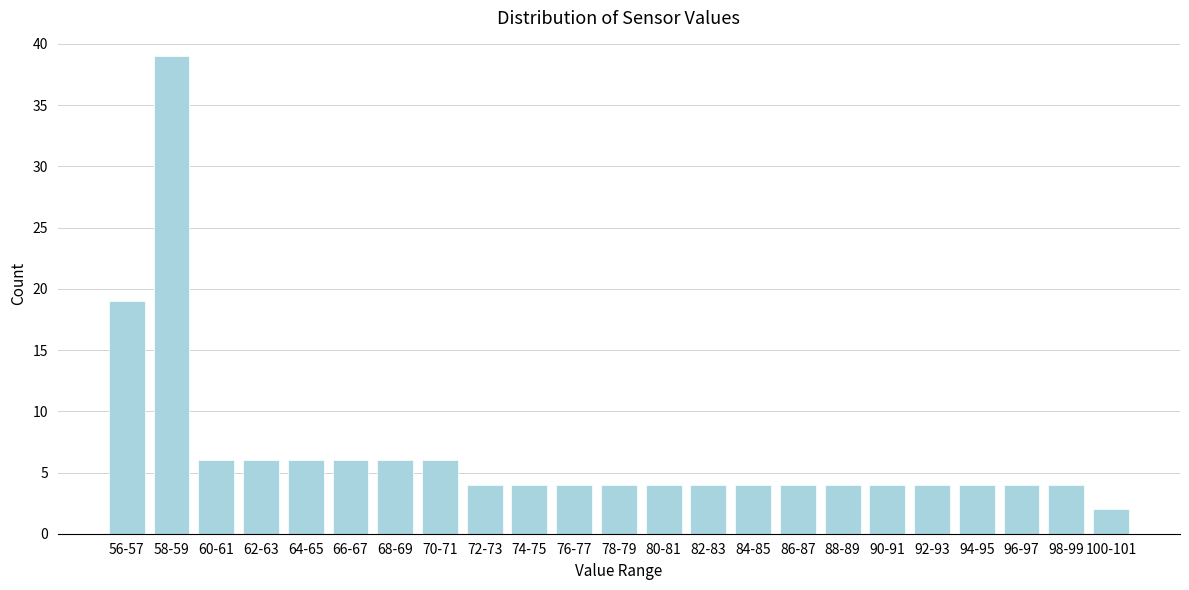

Reading left to right, transcribe all the data shown in this chart.

56-57=19	58-59=39	60-61=6	62-63=6	64-65=6	66-67=6	68-69=6	70-71=6	72-73=4	74-75=4	76-77=4	78-79=4	80-81=4	82-83=4	84-85=4	86-87=4	88-89=4	90-91=4	92-93=4	94-95=4	96-97=4	98-99=4	100-101=2